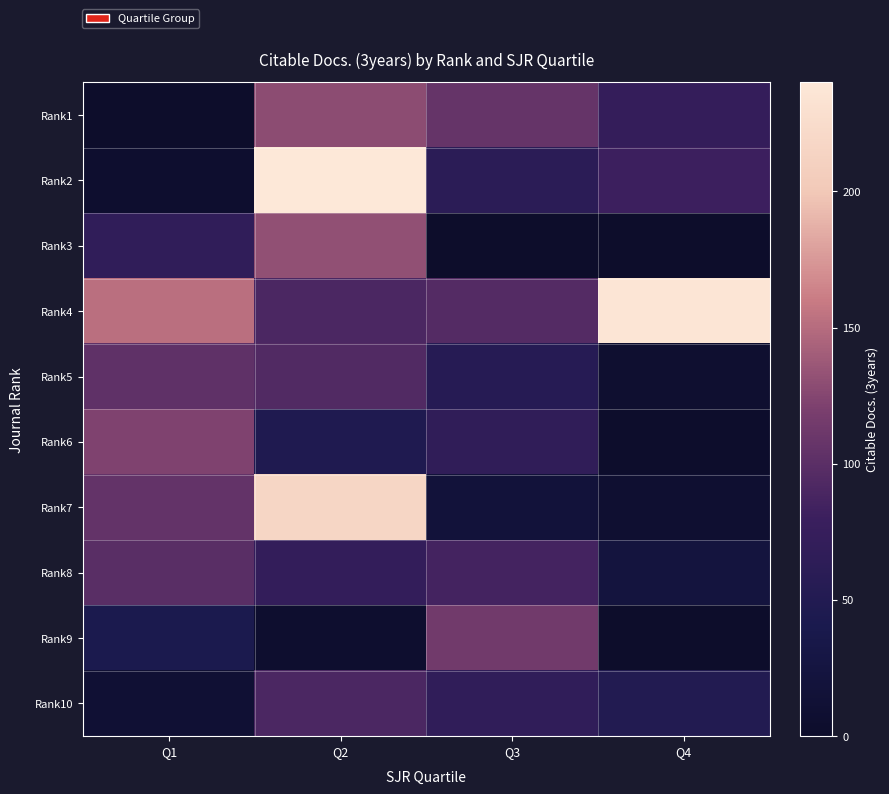

Reading left to right, extract all data points from this chart.

Rank1: Q1=0	Q2=129	Q3=106	Q4=72
Rank2: Q1=6	Q2=240	Q3=61	Q4=81
Rank3: Q1=68	Q2=132	Q3=0	Q4=1
Rank4: Q1=152	Q2=90	Q3=96	Q4=237
Rank5: Q1=103	Q2=94	Q3=56	Q4=7
Rank6: Q1=122	Q2=47	Q3=67	Q4=2
Rank7: Q1=105	Q2=217	Q3=18	Q4=8
Rank8: Q1=99	Q2=71	Q3=86	Q4=23
Rank9: Q1=42	Q2=5	Q3=114	Q4=0
Rank10: Q1=12	Q2=90	Q3=68	Q4=50